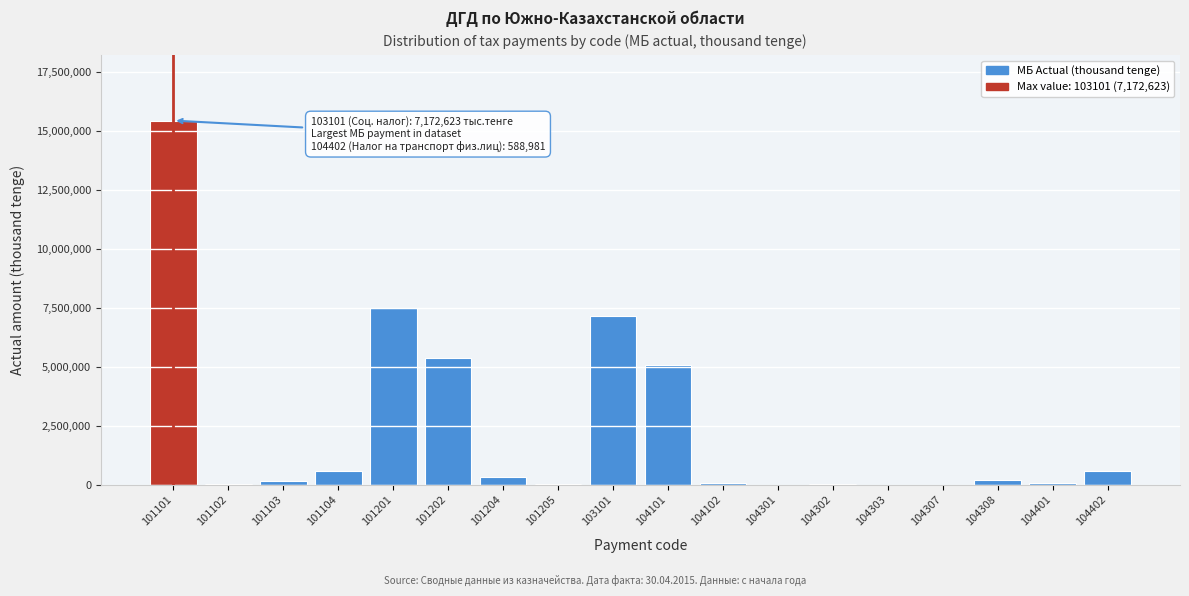

What is the sum of all values?

42775051